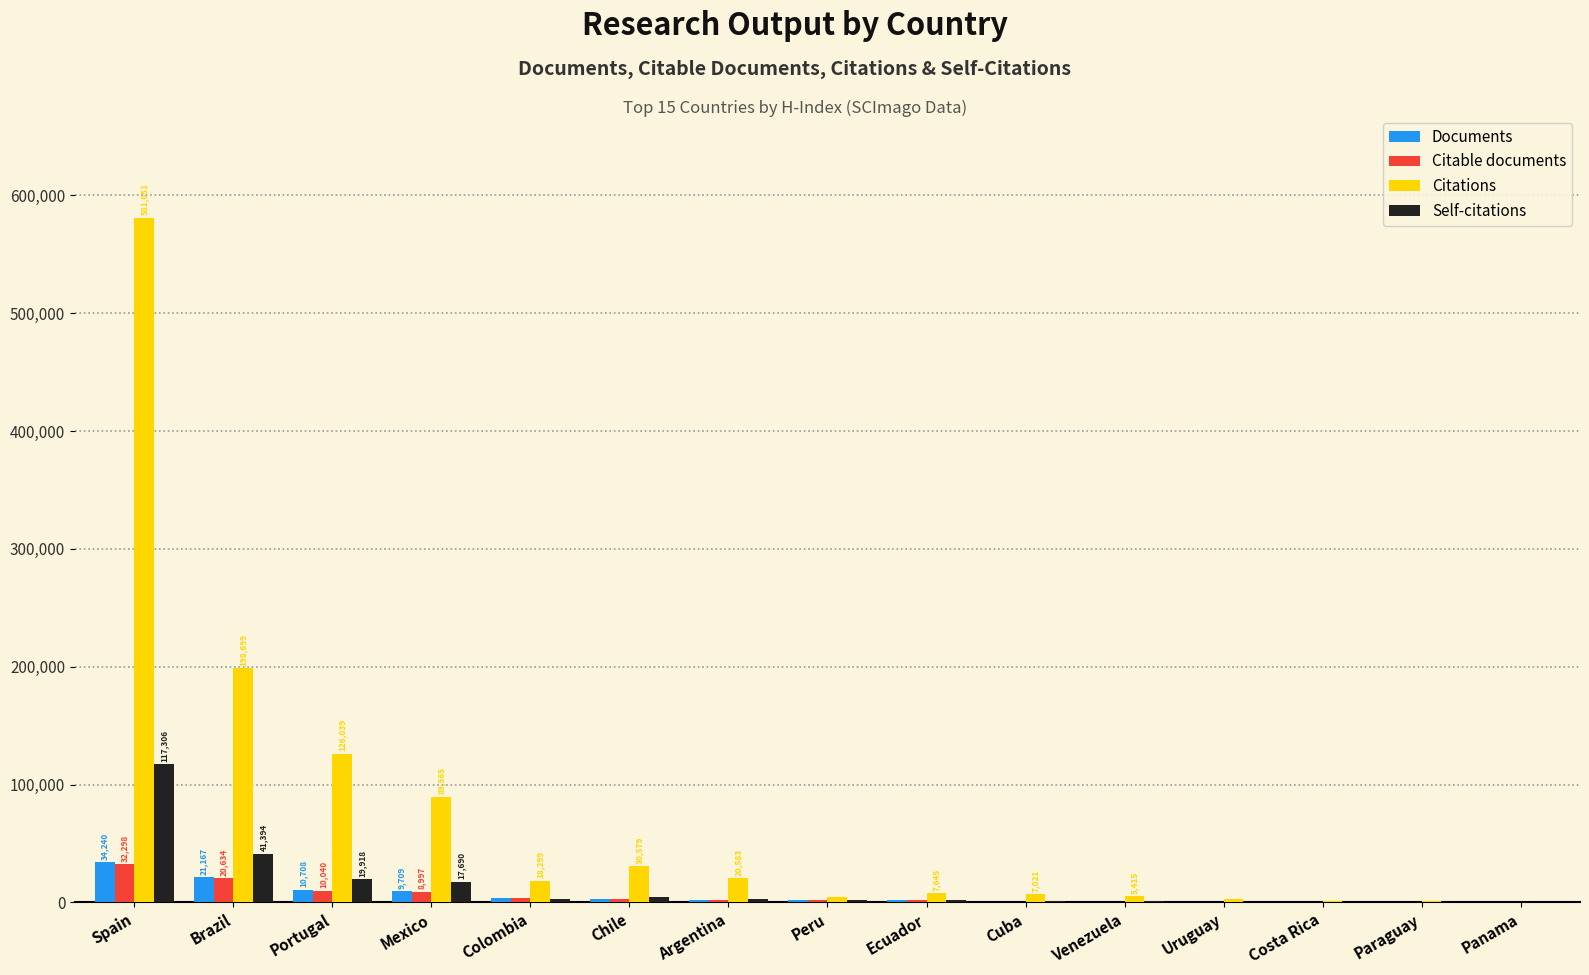

The value of Citations at Portugal is 32334. True or false?

False